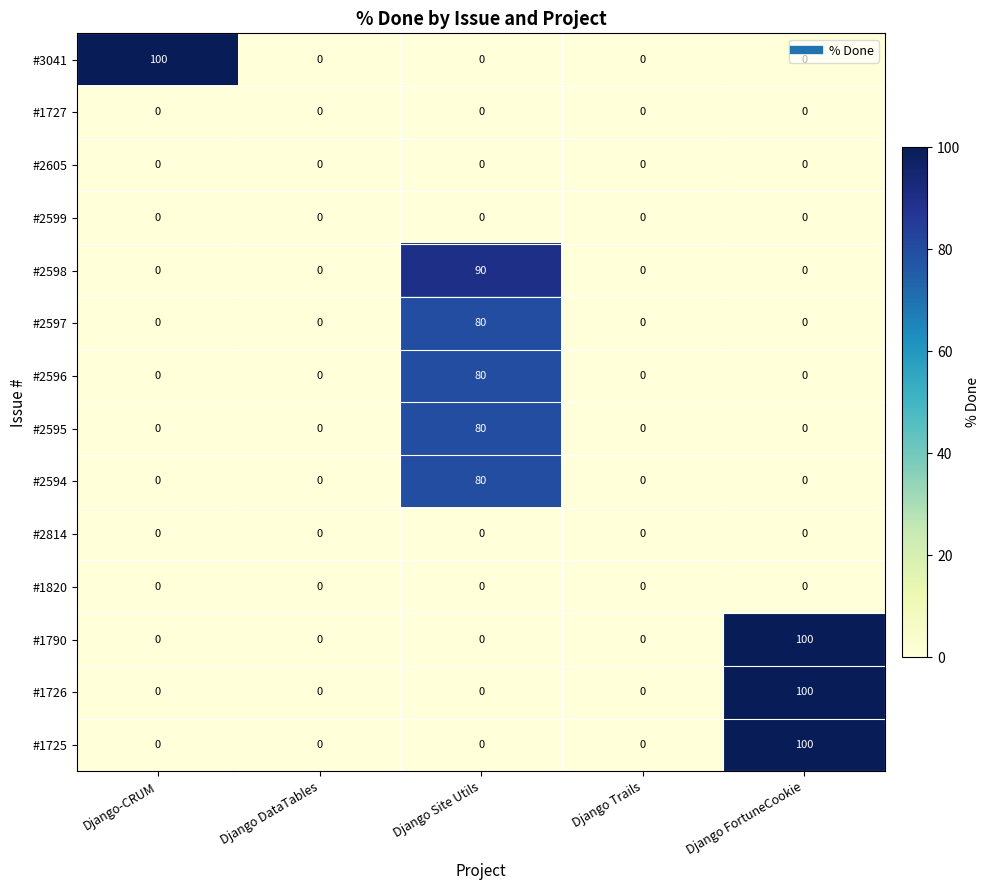

At which category is the sum across all series the highest?

Django Site Utils